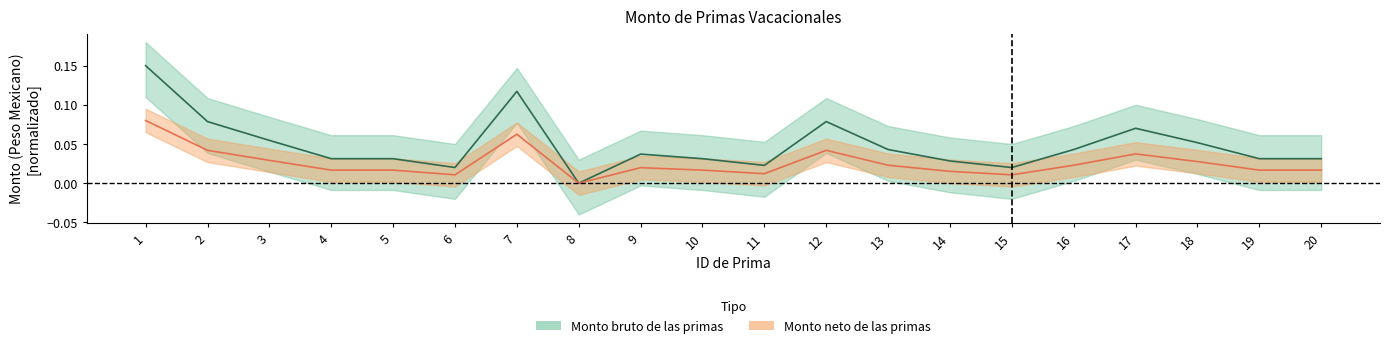

At how many categories does at least one series exceed 0?

19